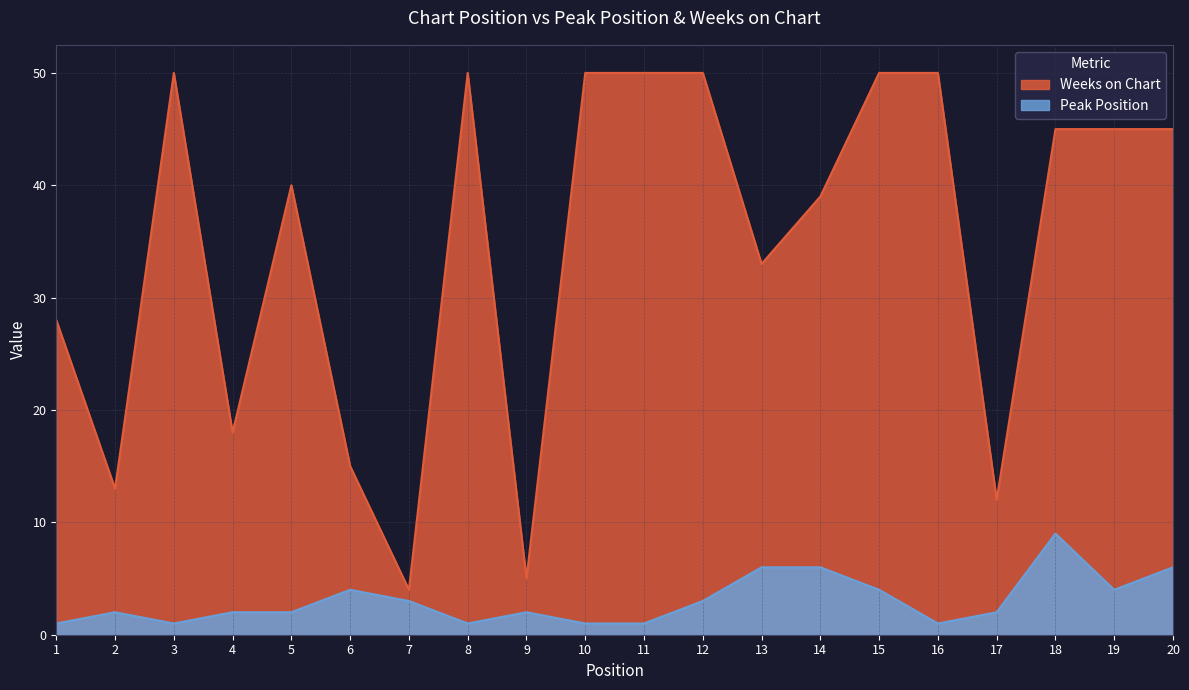

True or false: Weeks on Chart has a value of 28 at 1.

True